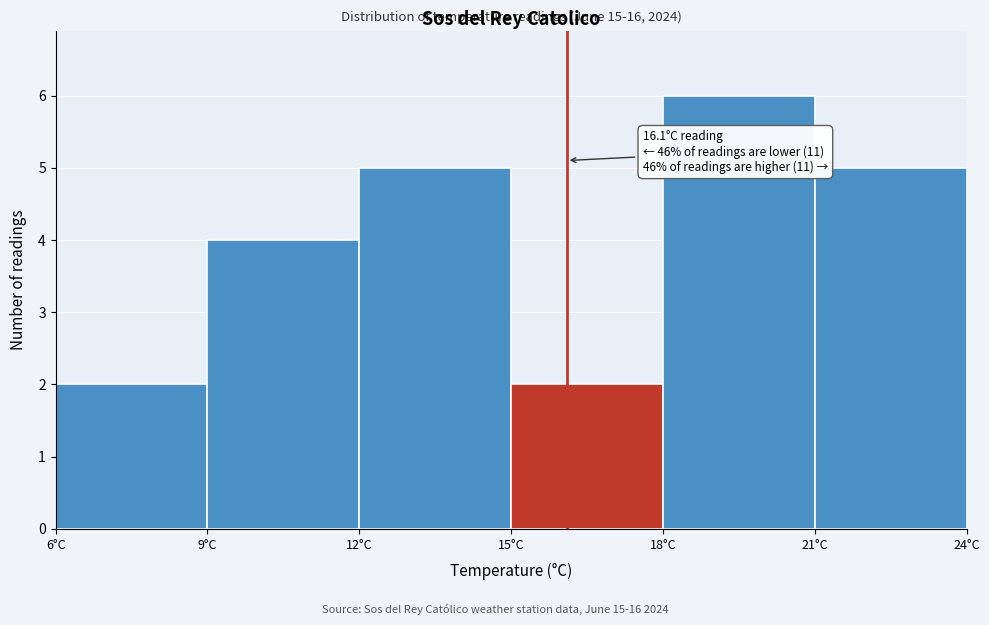

Over which range of the x-axis is the bar tallest?

18 to 21